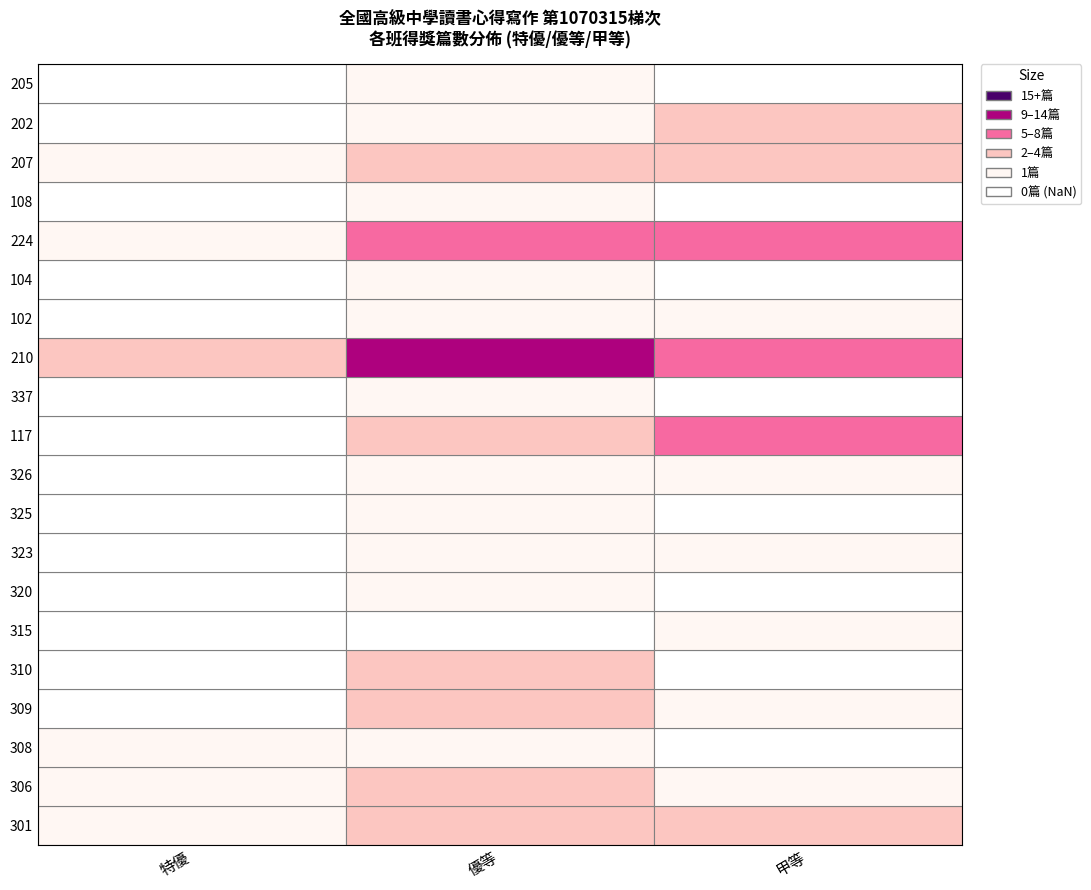

Reading left to right, extract all data points from this chart.

特優: 1	1	1	0	0	0	0	0	0	0	0	0	4	0	0	1	0	1	0	0
優等: 4	4	1	4	2	0	1	1	1	1	2	1	9	1	1	6	1	3	1	1
甲等: 3	1	0	1	0	1	0	1	0	1	7	0	8	1	0	6	0	2	3	0